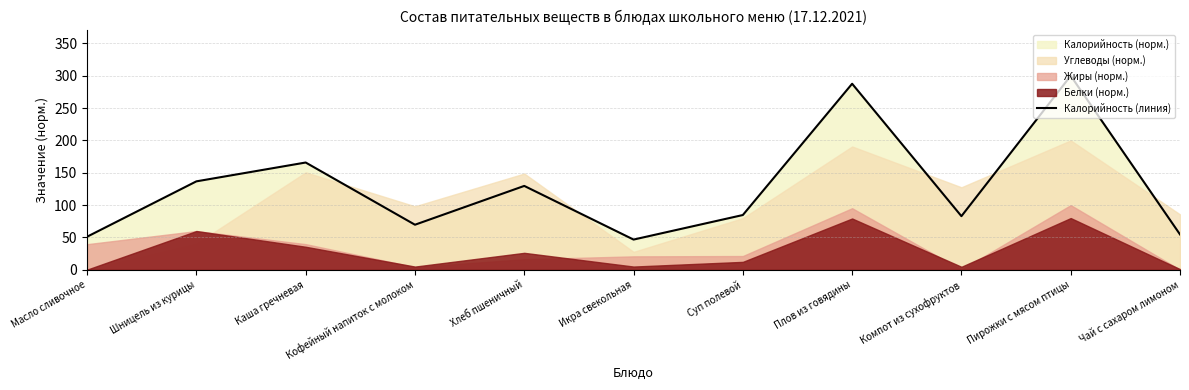

What is the greatest value displayed?

300.0